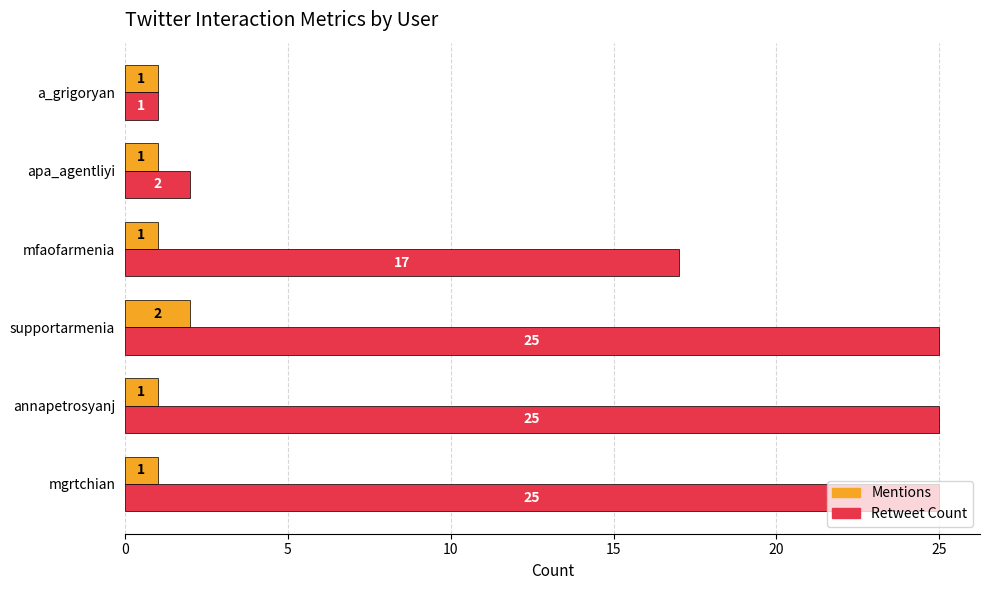

What is the difference between the maximum and minimum values in the Retweet Count series?

24